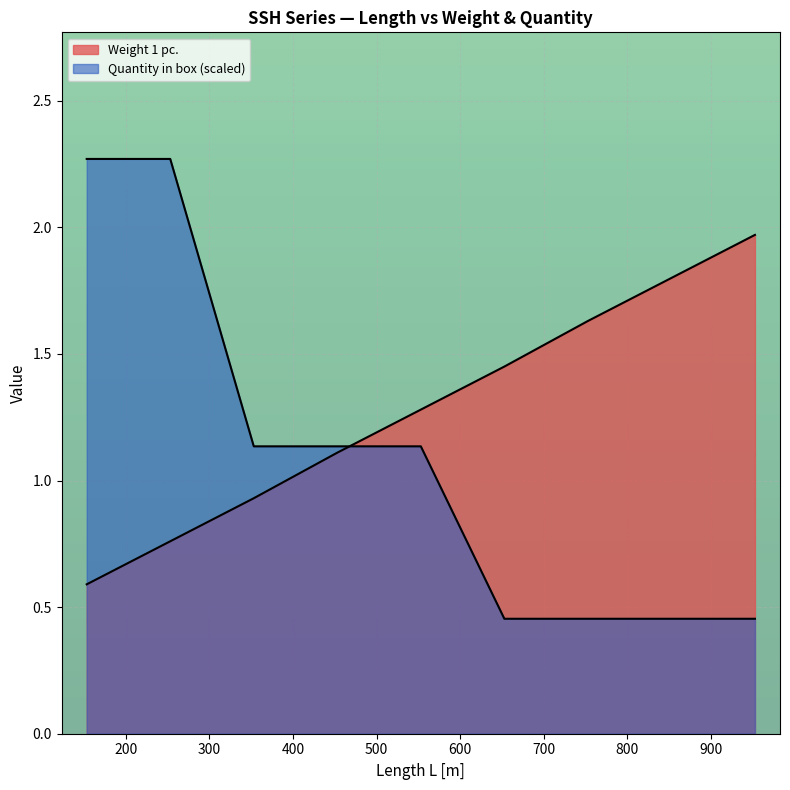

Is the value of Quantity in box at SSH1000 greater than the value of Weight 1 pc. at SSH 500?

No